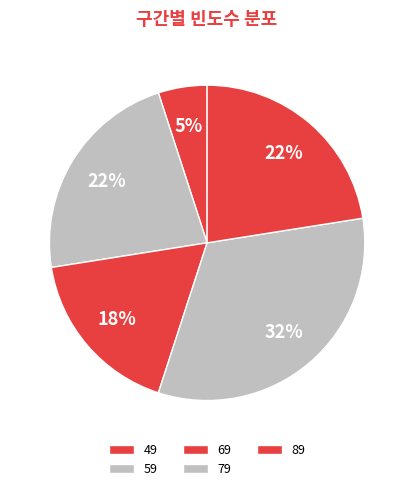

Combined, do 49 and 79 account for over 50%?

No